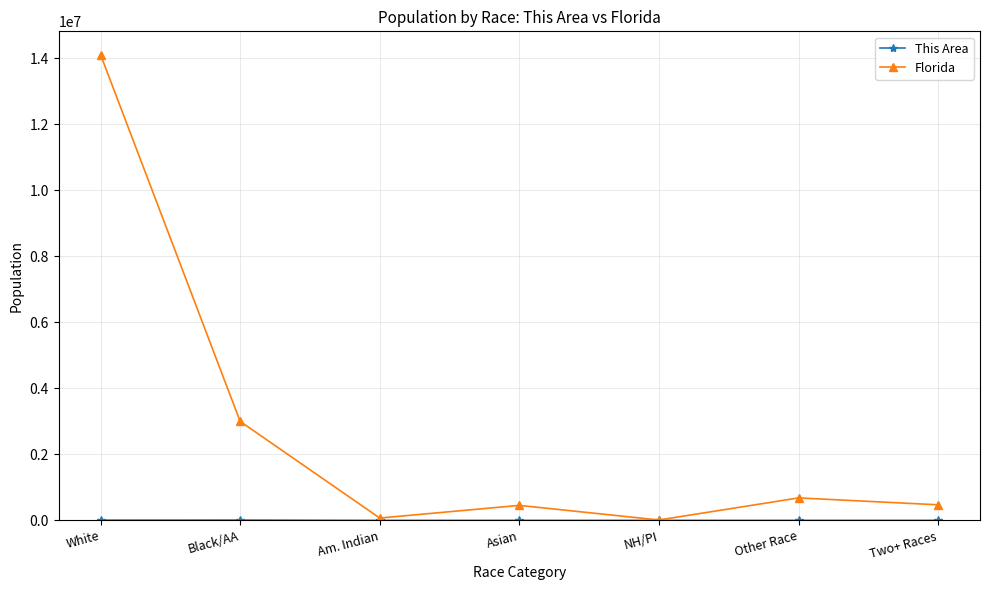

At which category does the chart reach its peak across all series?

White